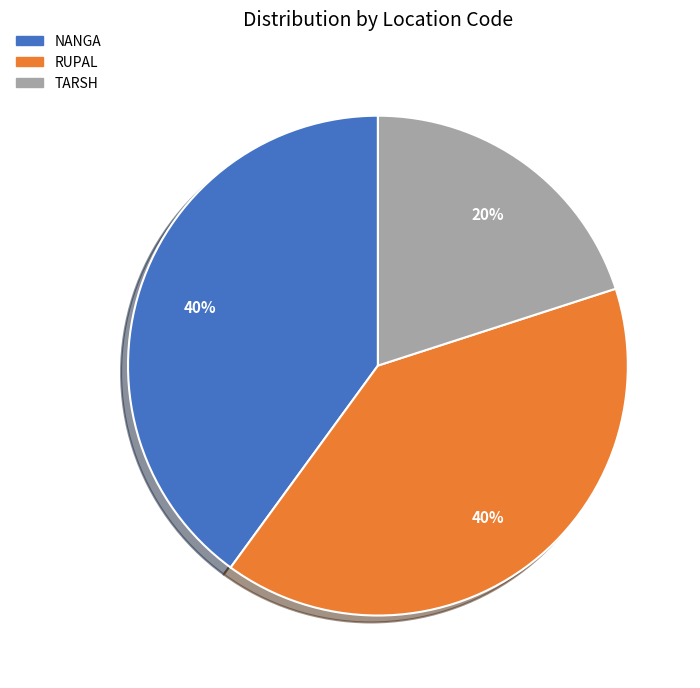

What percentage is the TARSH slice, to the nearest percent?

20%